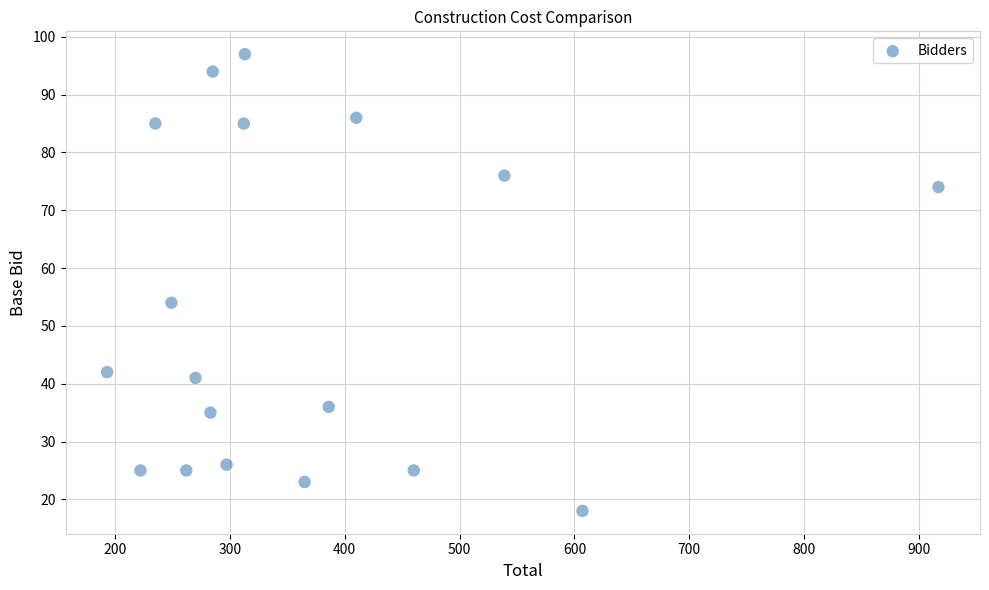

What Y value in the scatter plot is closest to 57?

54